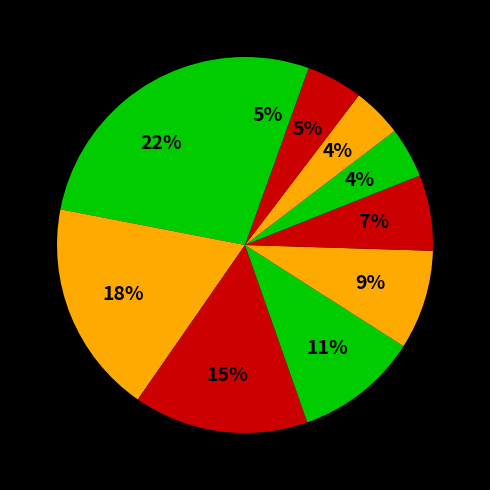

Count the number of slices in the pie.

10